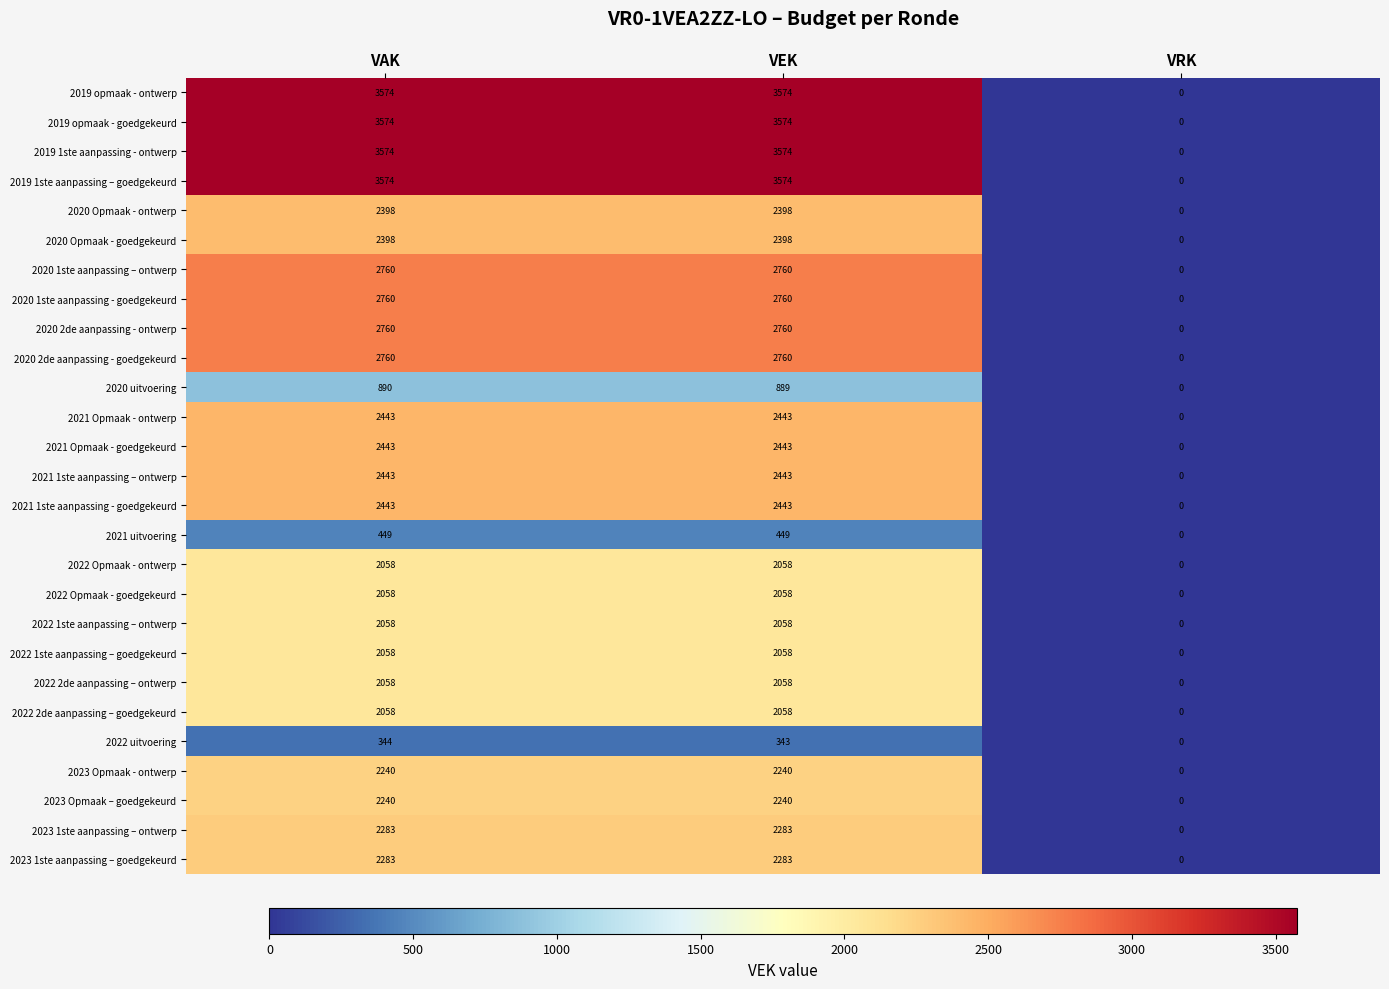

What is the maximum value shown in the chart?

3574